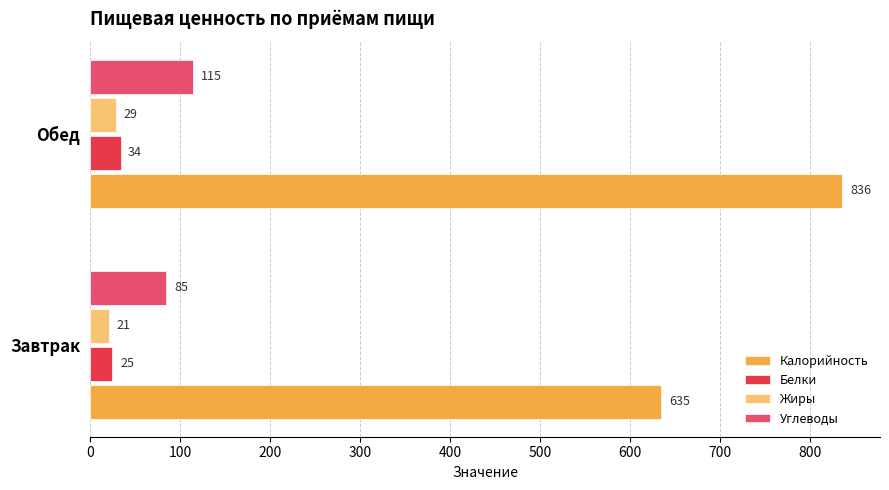

What is the total value across all series at Завтрак?

766